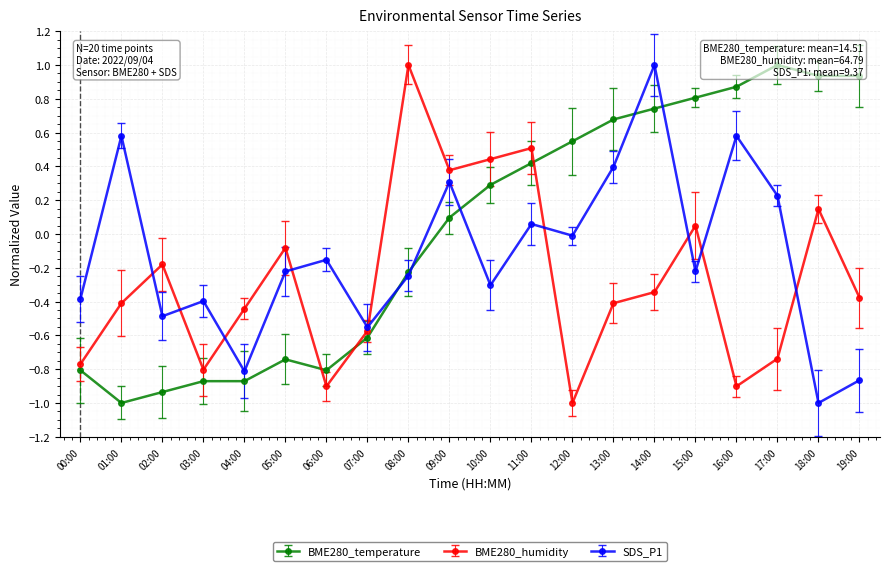

List the series in order of their overall mean, lowest first.

BME280_humidity, SDS_P1, BME280_temperature